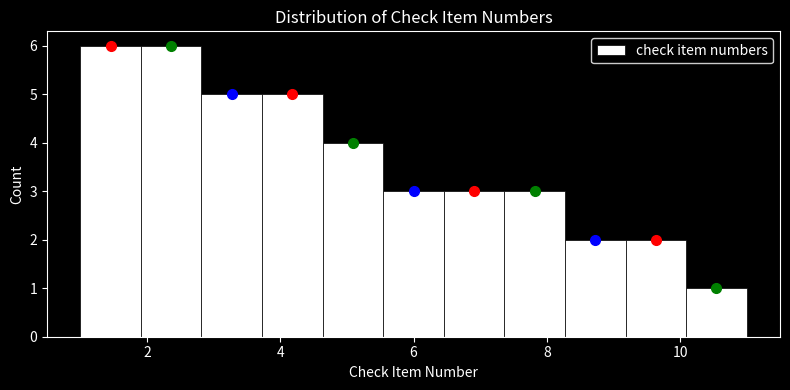

Reading left to right, transcribe this chart: for each bar, give the range it covers on the x-axis and its height. Neither the bar edges nor the heights are printed on the chart, so give them approximately, as read against the axes.

1.0 to 2.0: 6
2.0 to 2.8: 6
2.8 to 3.8: 5
3.8 to 4.6: 5
4.6 to 5.6: 4
5.6 to 6.4: 3
6.4 to 7.4: 3
7.4 to 8.2: 3
8.2 to 9.2: 2
9.2 to 10.0: 2
10.0 to 11.0: 1